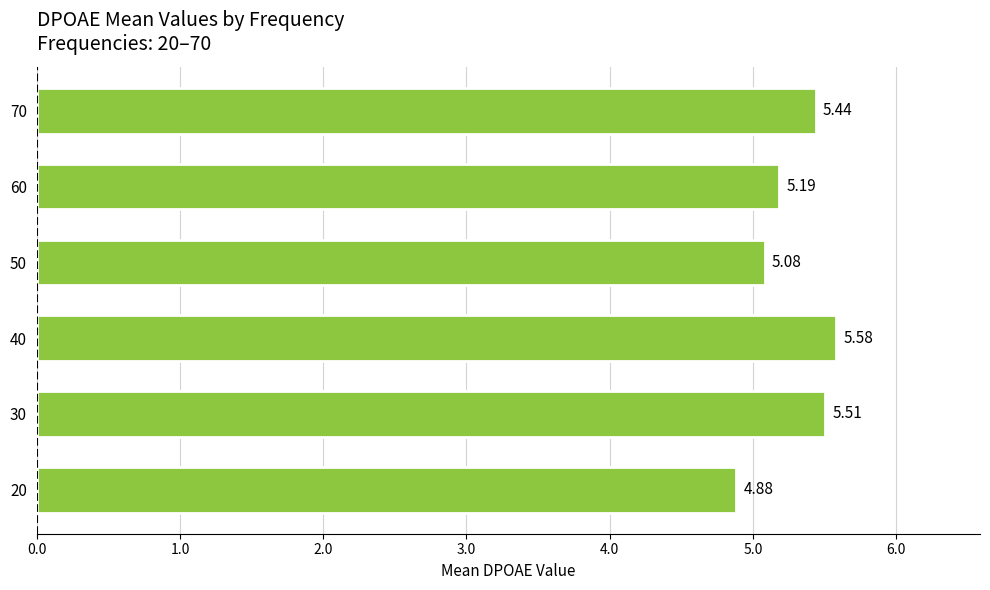

What is the ratio of the value at 20 to the value at 60?

0.9